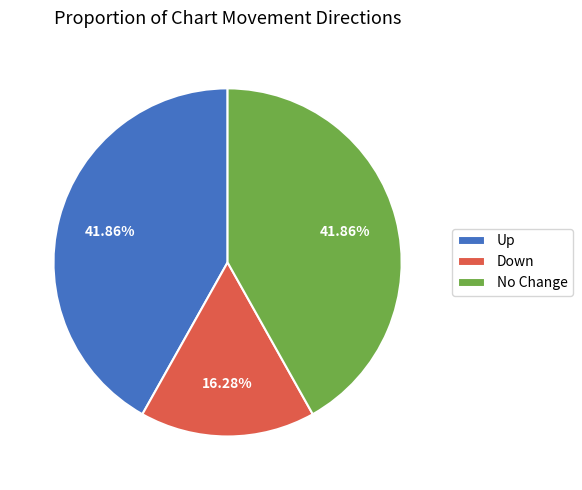

Do Down and Up together represent more than half of the pie?

Yes